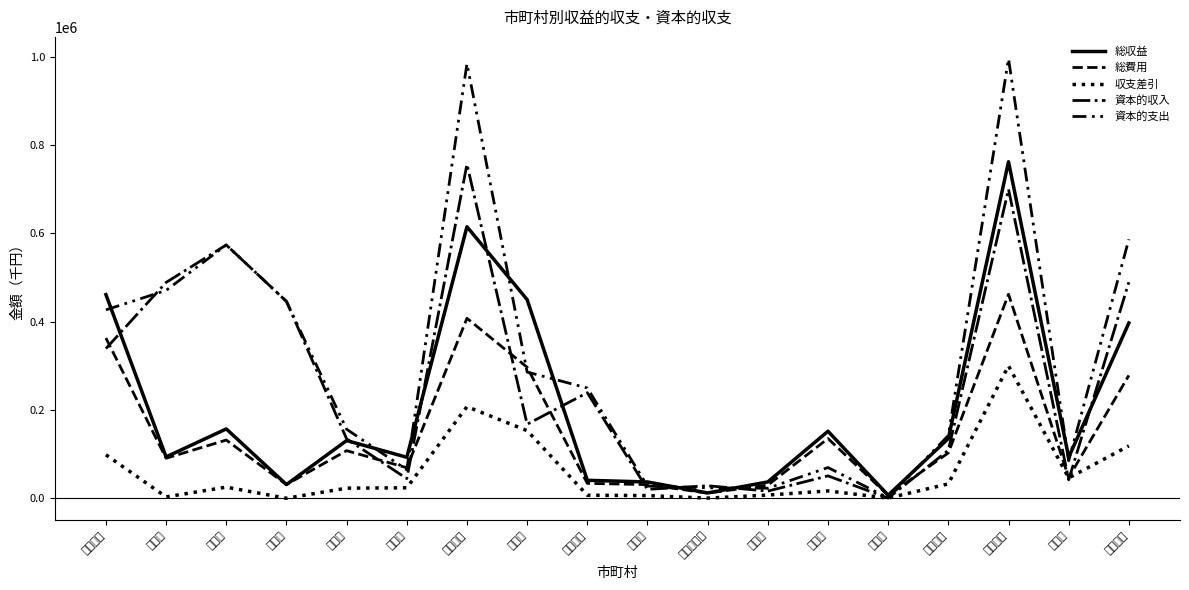

List the labels in order of 総費用 value, largest first.

京丹波町, 京丹後市, 福知山市, 南丹市, 与謝野町, 和束町, 綾部市, 宮津市, 南山城村, 舞鶴市, 亀岡市, 伊根町, 木津川市, 宇治市, 井手町, 笠置町, 宇治田原町, 精華町